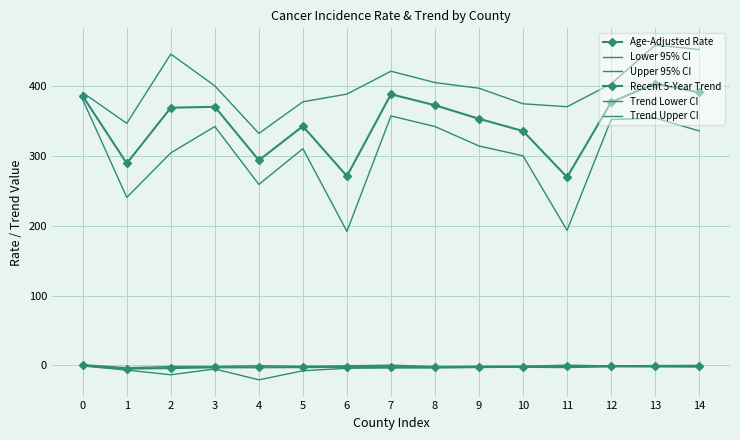

At which category is the sum across all series the highest?

13